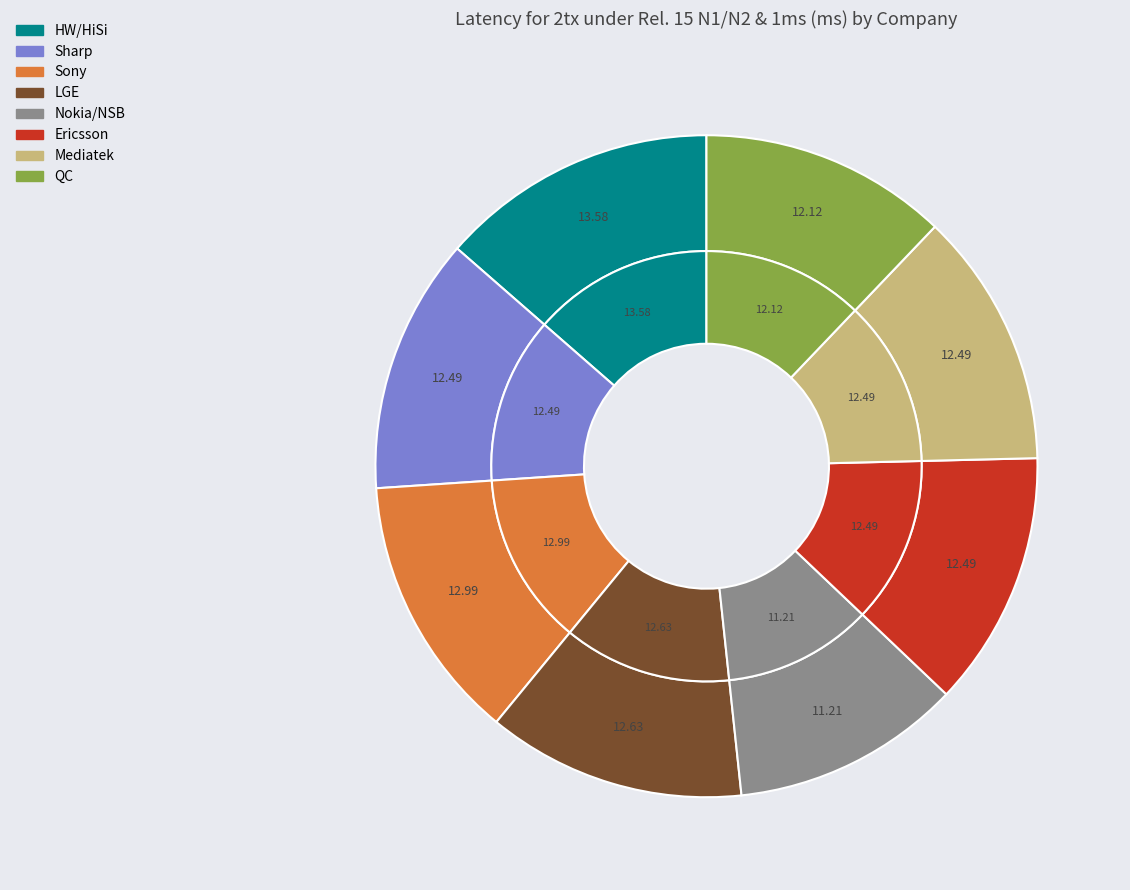

What percentage do Sharp and QC together represent?

24.6%